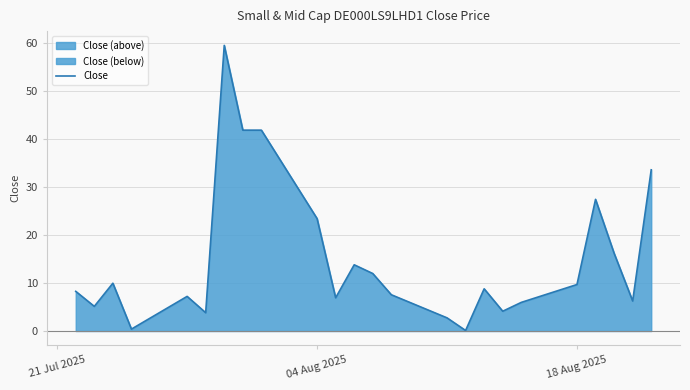

True or false: the data has more than 1 interior local peaks.

True